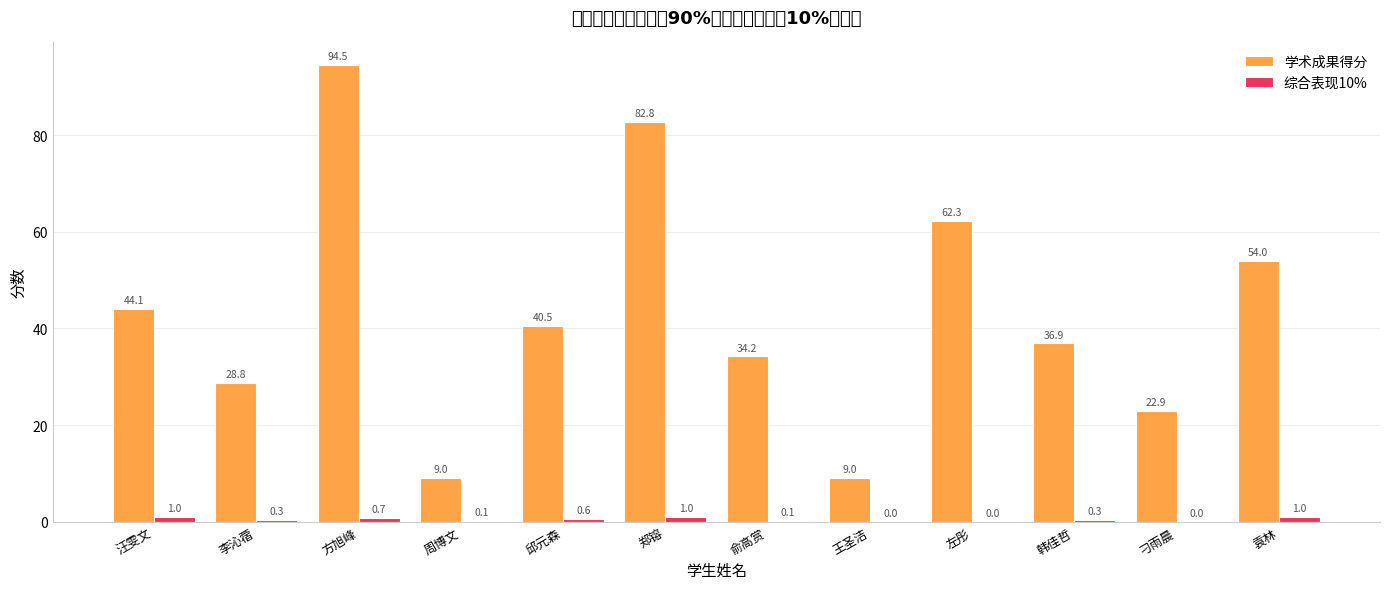

What are all the series names shown in the legend?

学术成果得分, 综合表现10%